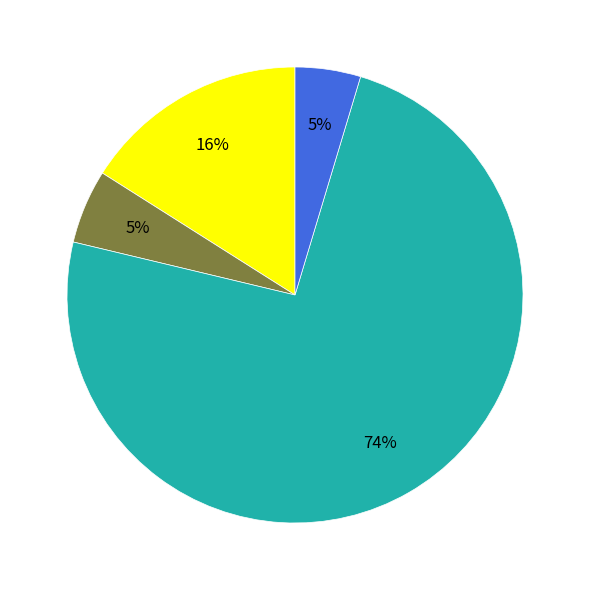

To the nearest percent, what is the difference between the largest and smallest slice percentages?

69%